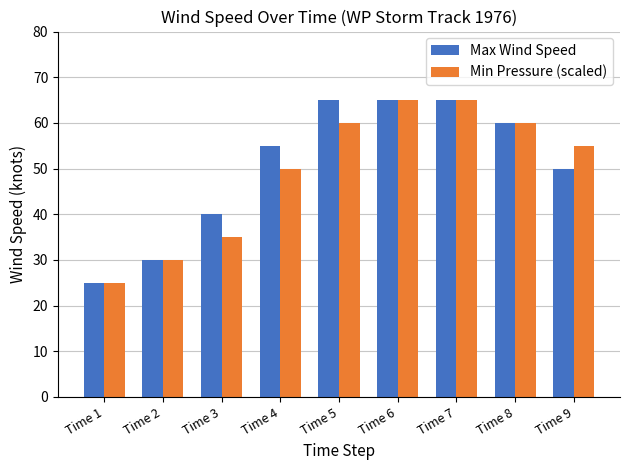

What is the total value across all series at Time 9?

105